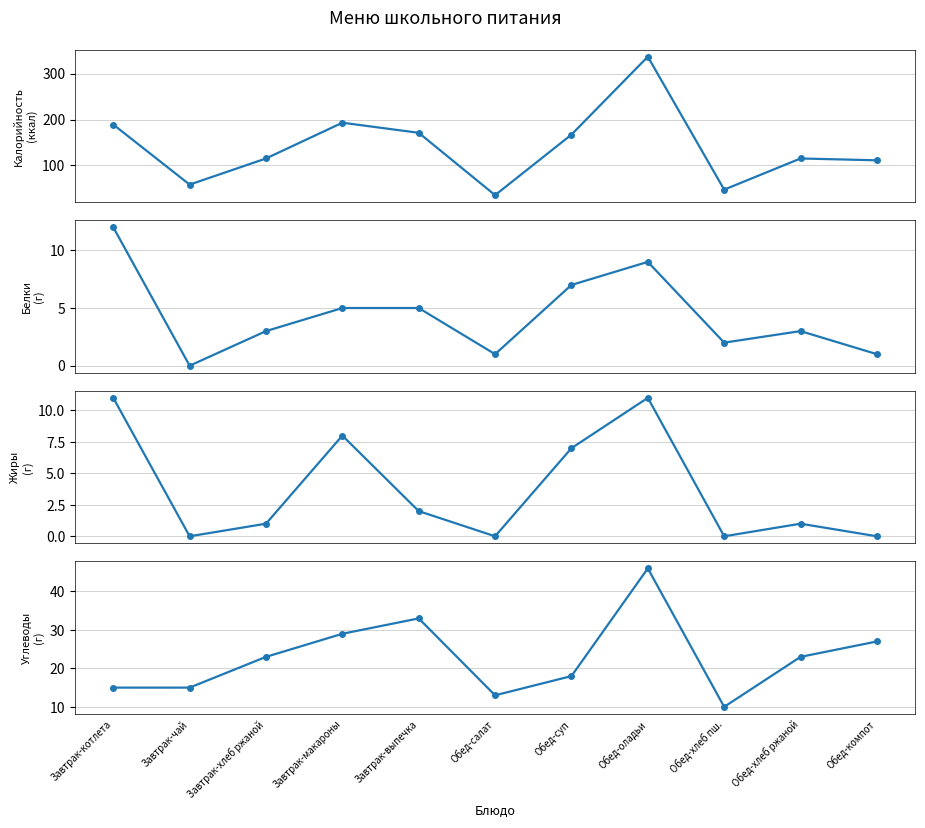

Between Завтрак-котлета and Обед-салат, which series saw the biggest shift?

Калорийность